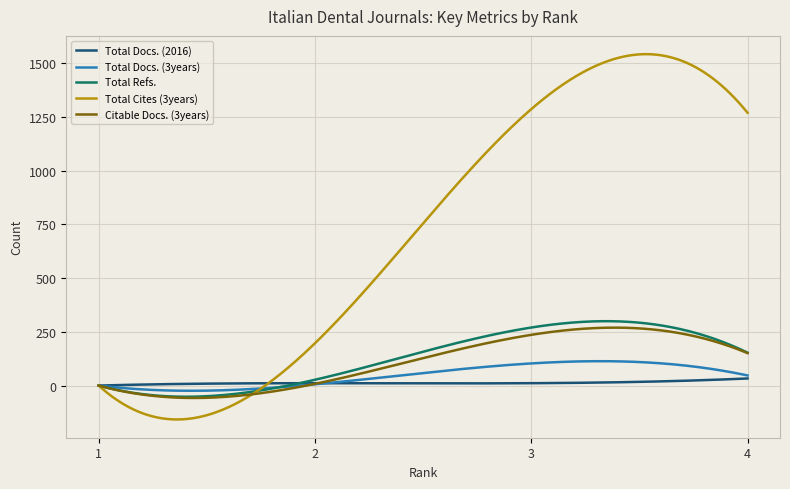

What is the greatest value displayed?

1541.7